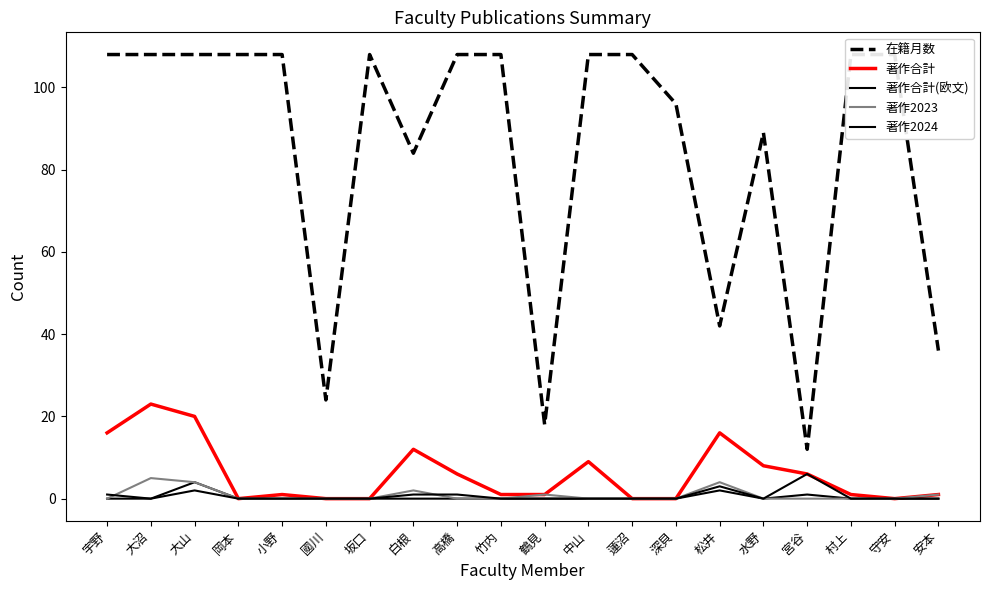

What is the difference between the highest and lowest values at 小野?

108